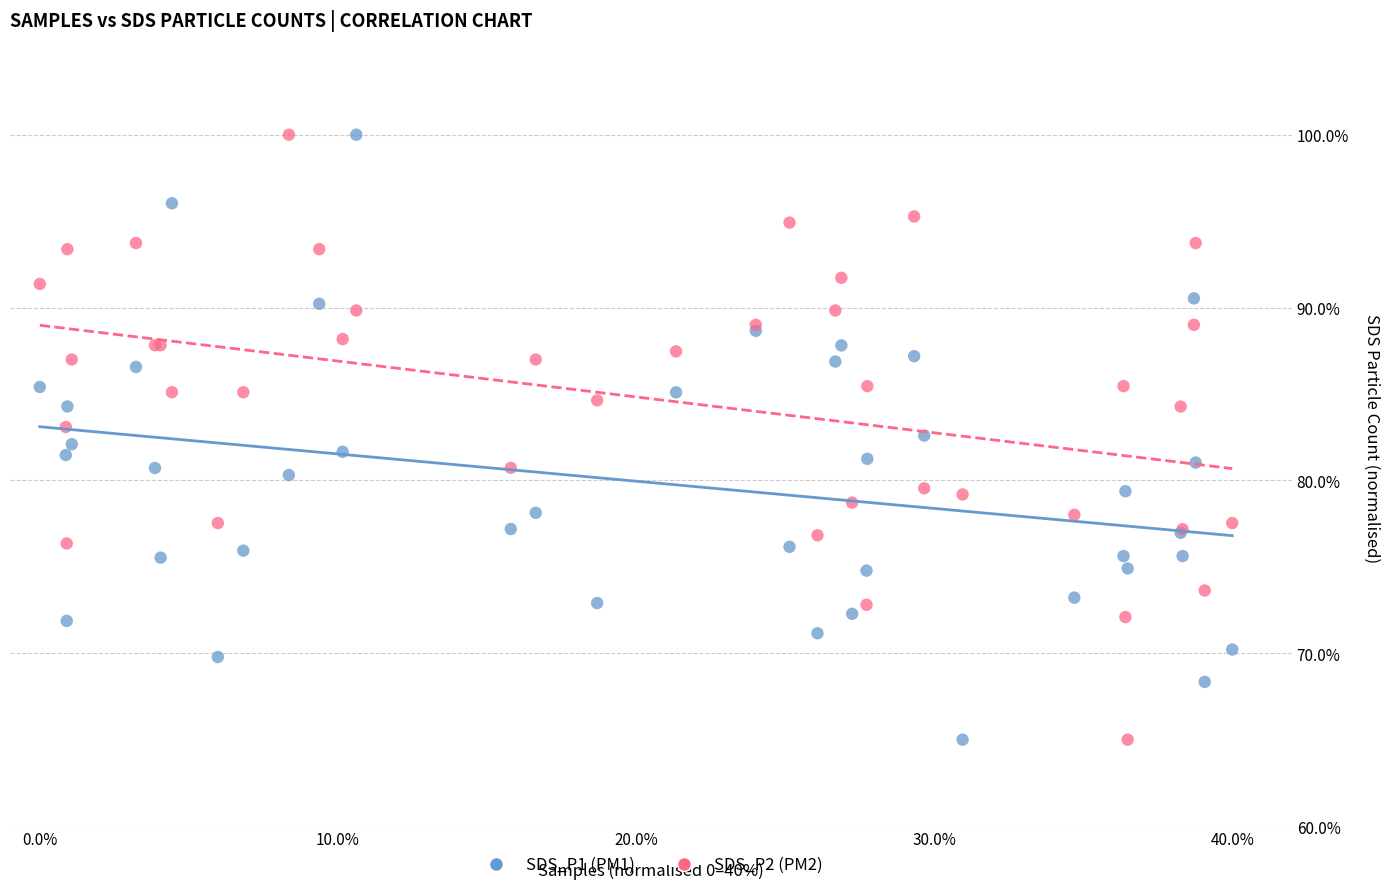

What is the X range (max minus min) for the scatter plot?

40.0